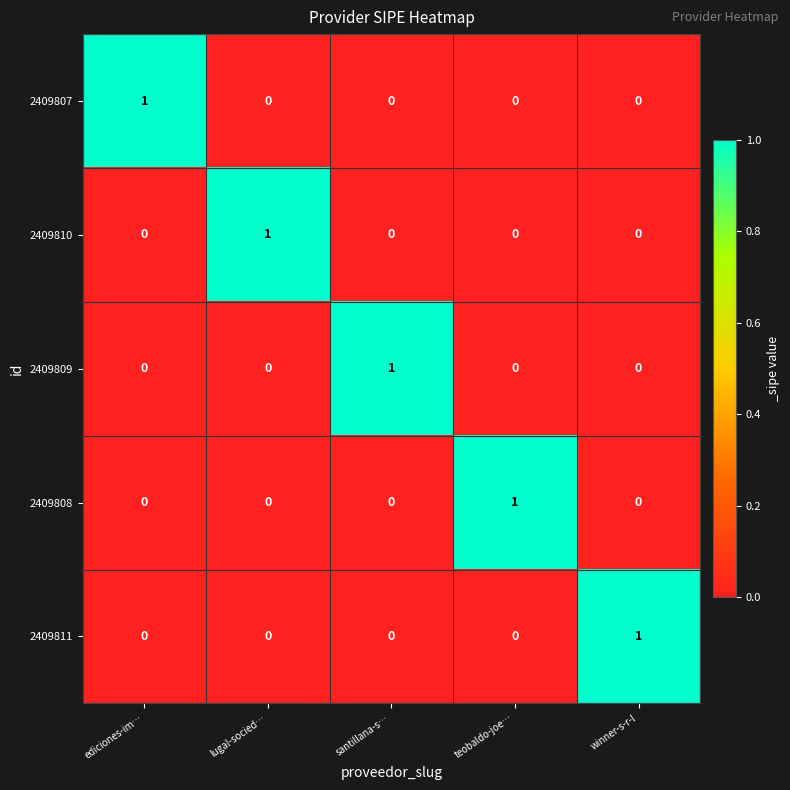

Is it true that 2409808 equals 0 at winner-s-r-l?

True